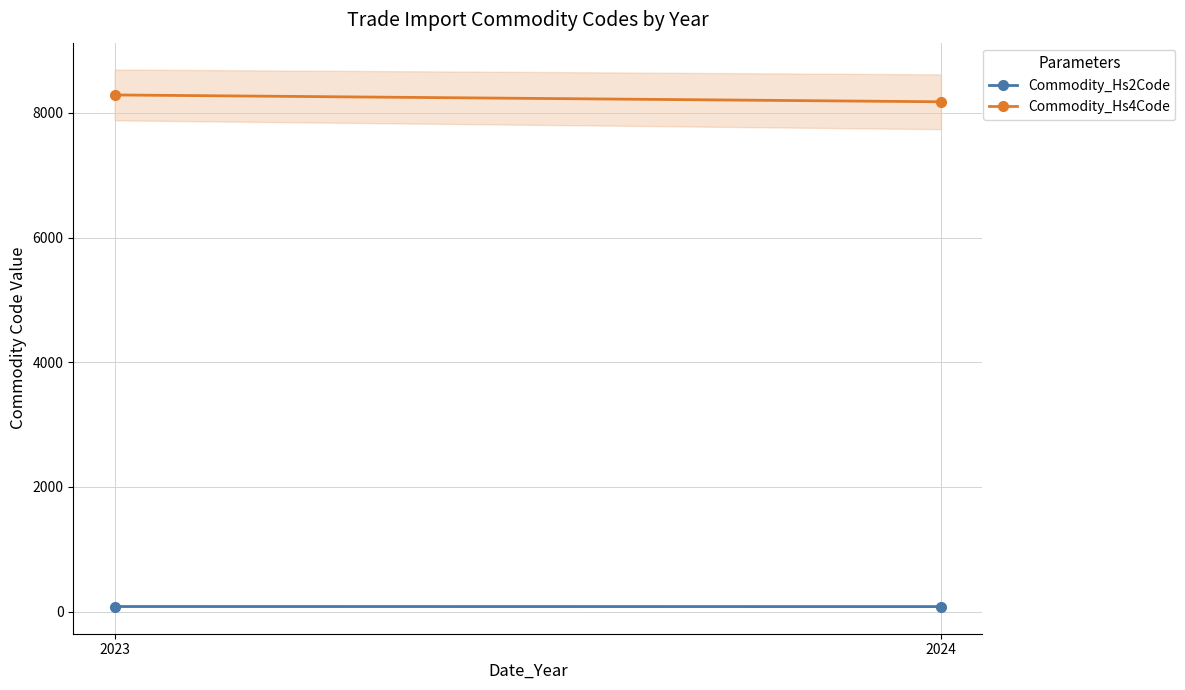

At which label is Commodity_Hs4Code closest to 8233?

2024